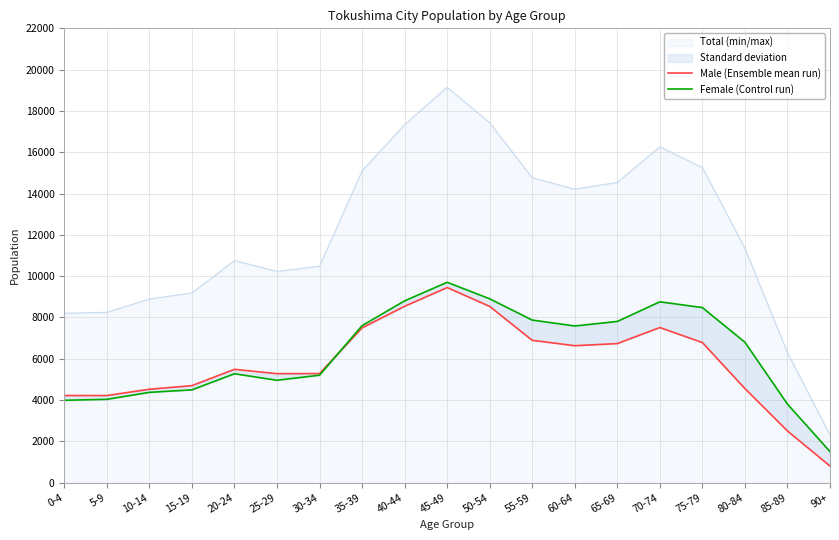

True or false: Female (Control run) and Male (Ensemble mean run) cross at least once.

True